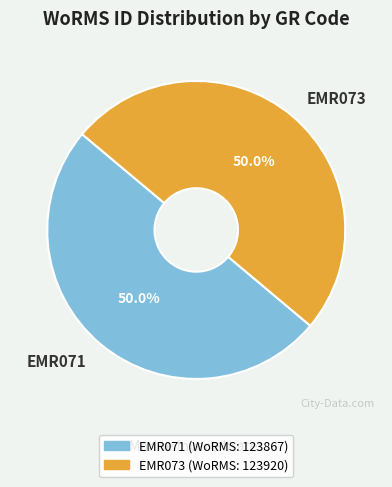

What percentage is NOT represented by EMR071?

50.0%